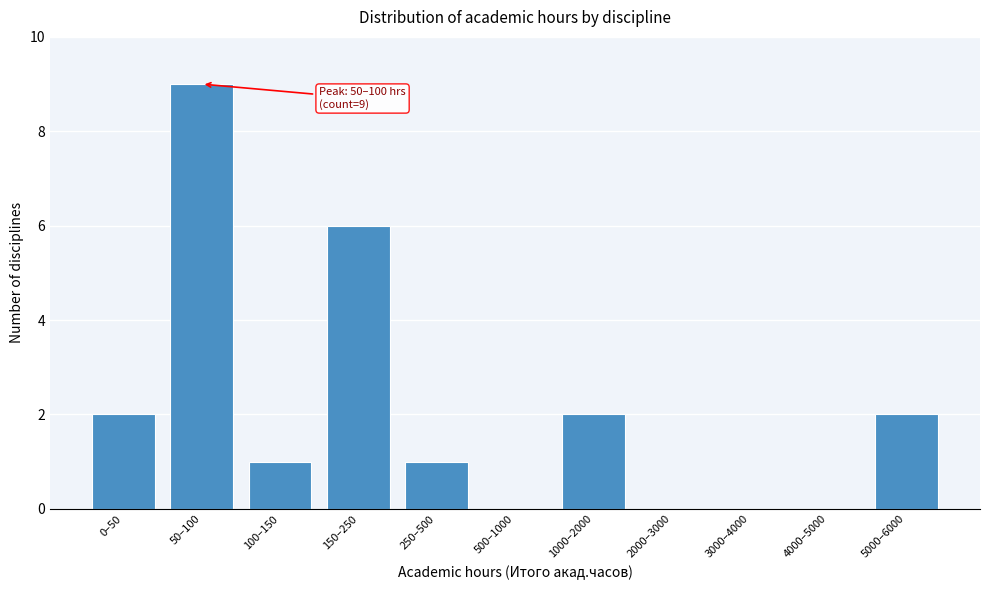

Reading right to left, list all the values displayed in this chart.

5000–6000=2	4000–5000=0	3000–4000=0	2000–3000=0	1000–2000=2	500–1000=0	250–500=1	150–250=6	100–150=1	50–100=9	0–50=2